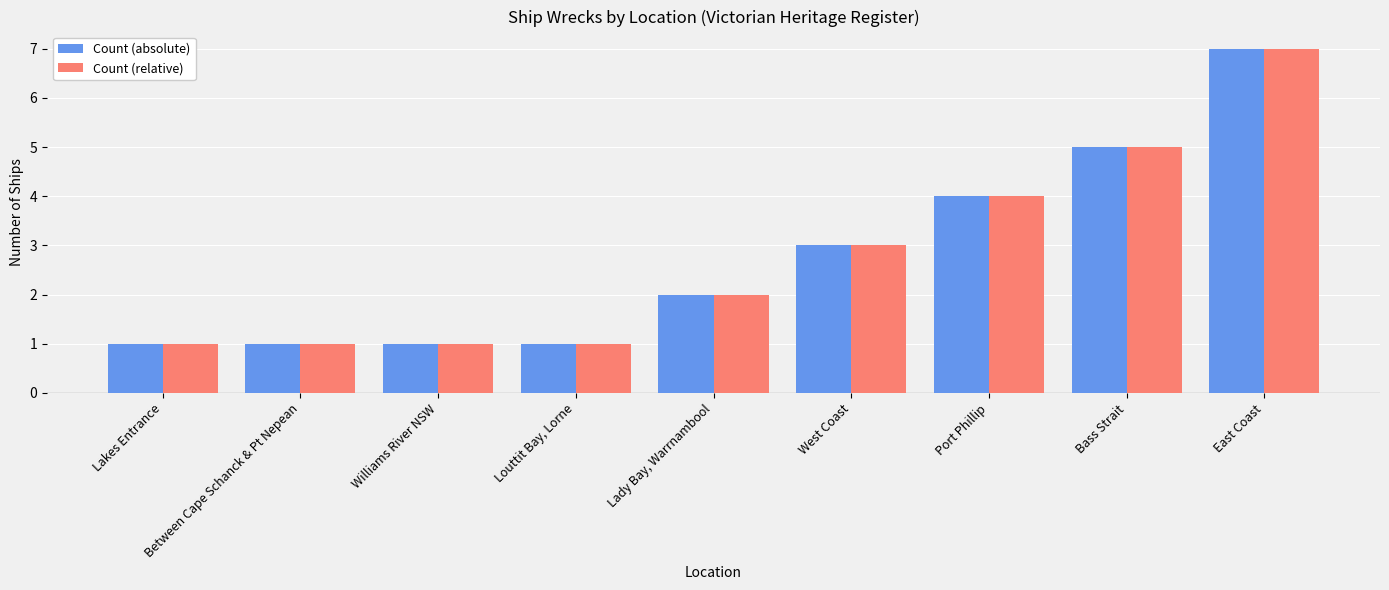

Read the Count (absolute) value at Port Phillip.

4